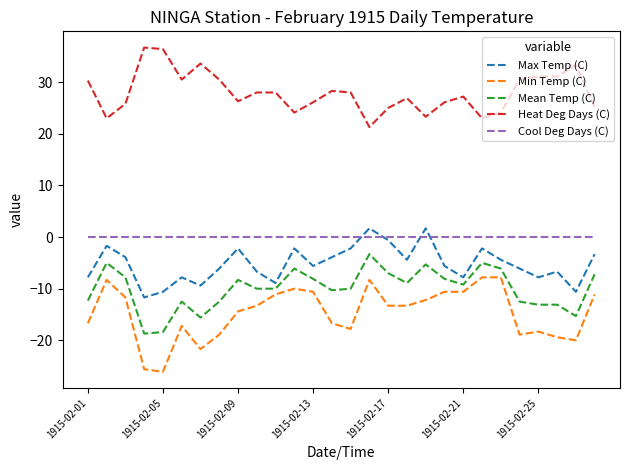

What is the greatest value displayed?

36.7